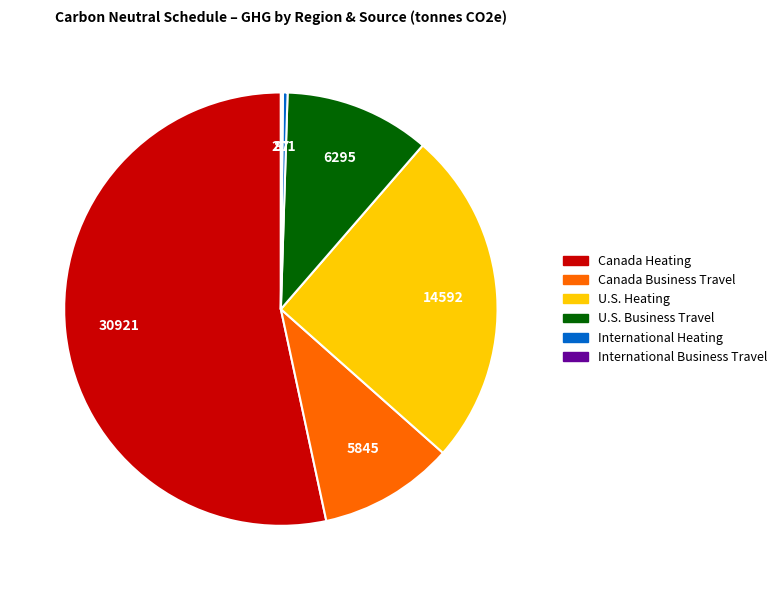

Does any single category account for the majority?

Yes